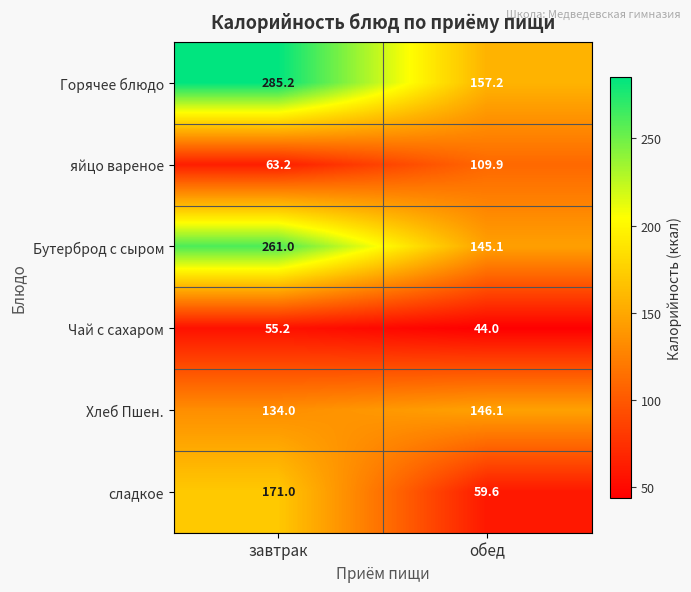

What is the greatest value displayed?

285.2